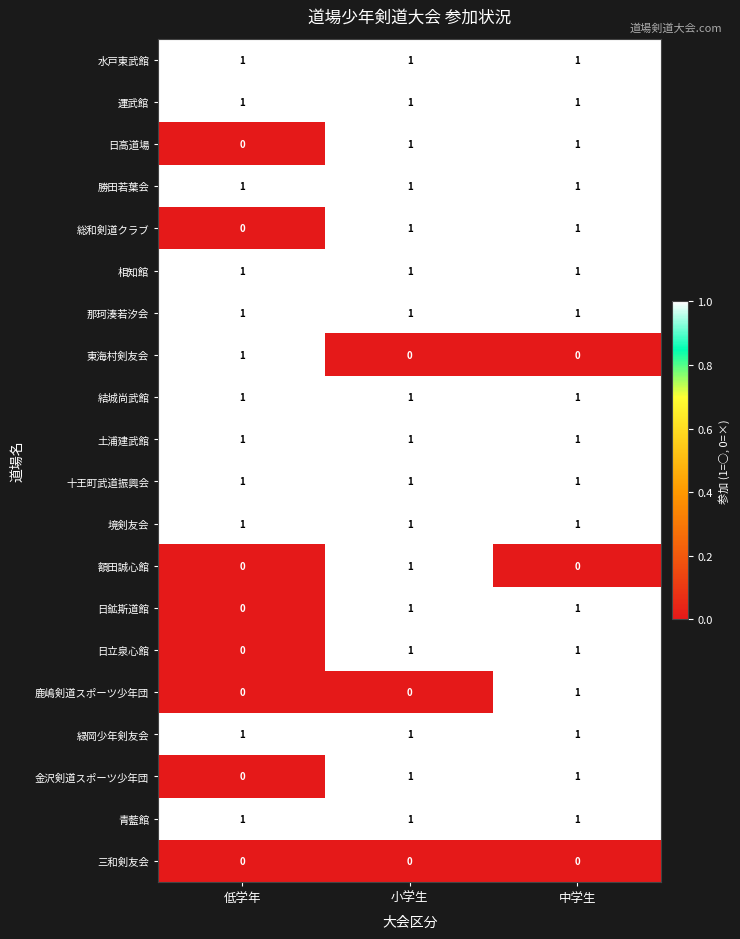

Count the 日高道場 values in the range 0 to 1.

3